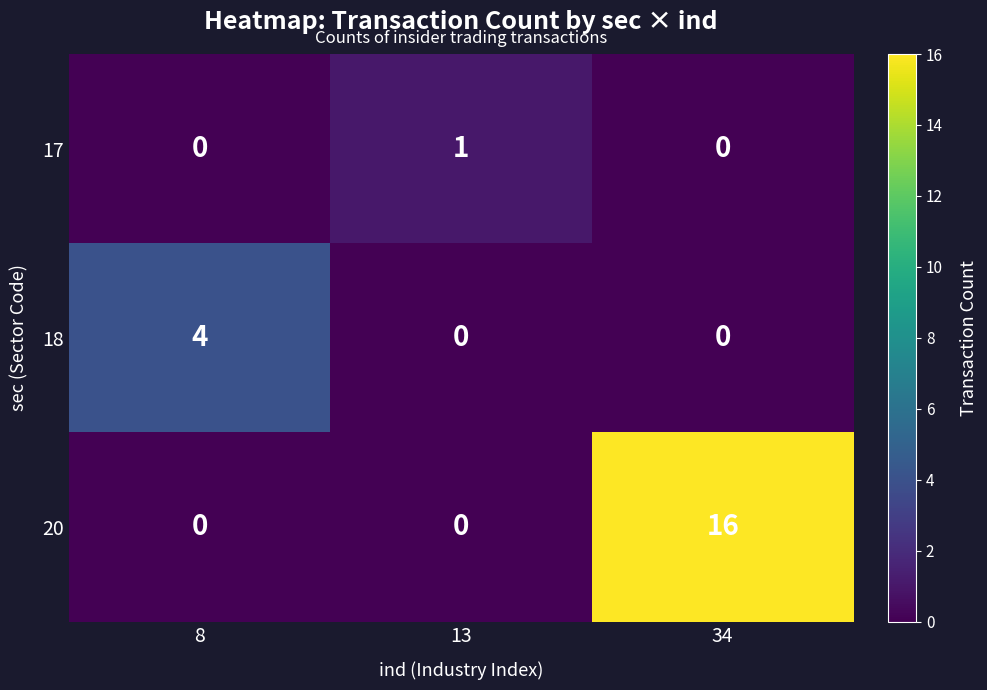

At which category is the sum across all series the highest?

34